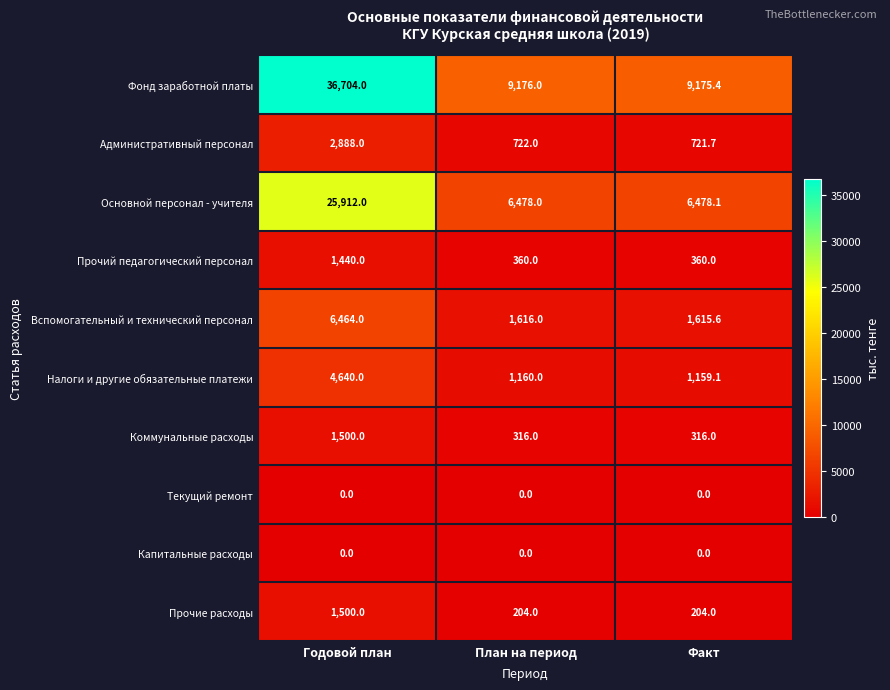

What is the difference between the maximum and minimum values in the Коммунальные расходы series?

1184.0